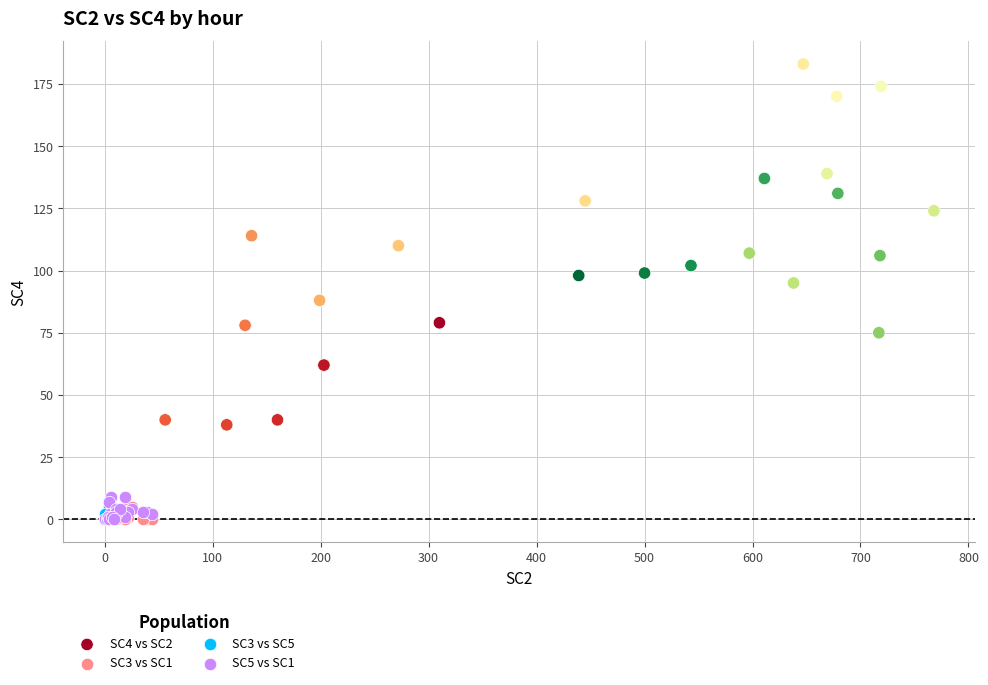

Which series has the largest Y range (max minus min)?

SC4 vs SC2